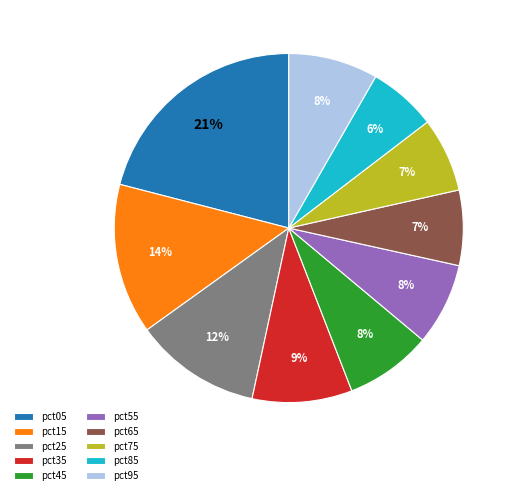

Is the sum of pct65 and pct75 greater than half?

No